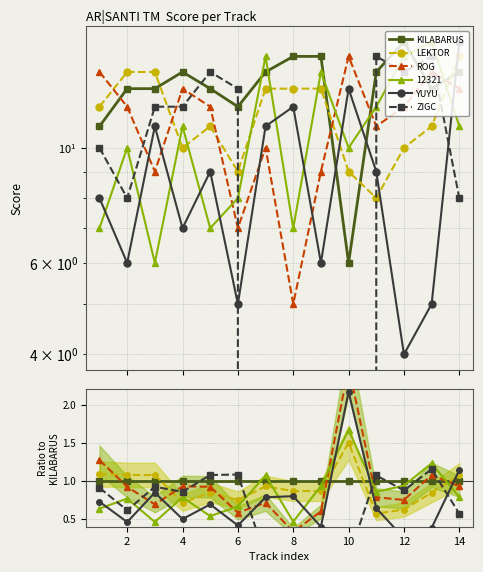

What is the value of the LEKTOR point at the 9th from the left?

0.9